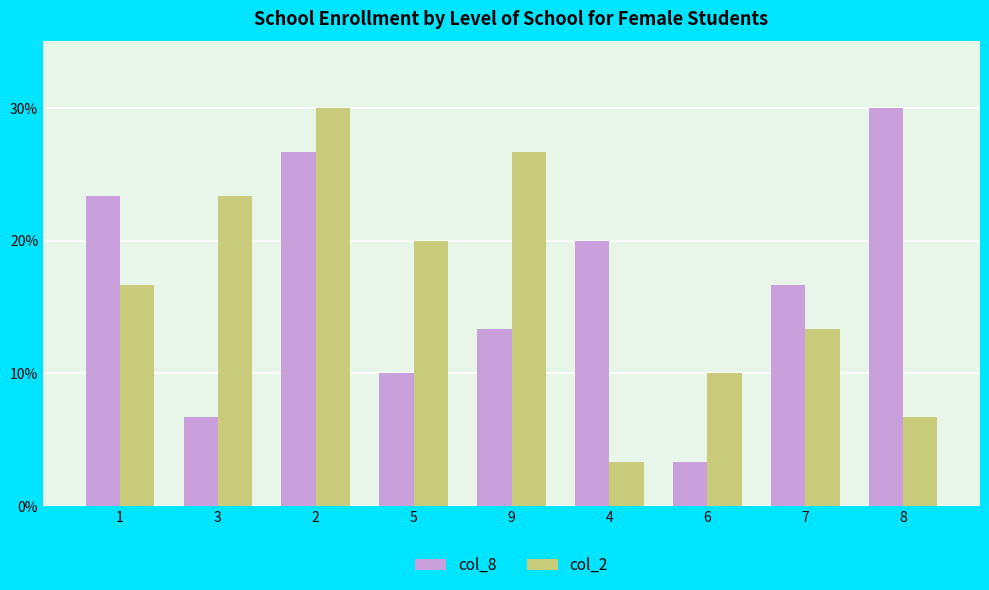

Reading left to right, extract all data points from this chart.

col_8: 1=23.3	3=6.7	2=26.7	5=10.0	9=13.3	4=20.0	6=3.3	7=16.7	8=30.0
col_2: 1=16.7	3=23.3	2=30.0	5=20.0	9=26.7	4=3.3	6=10.0	7=13.3	8=6.7